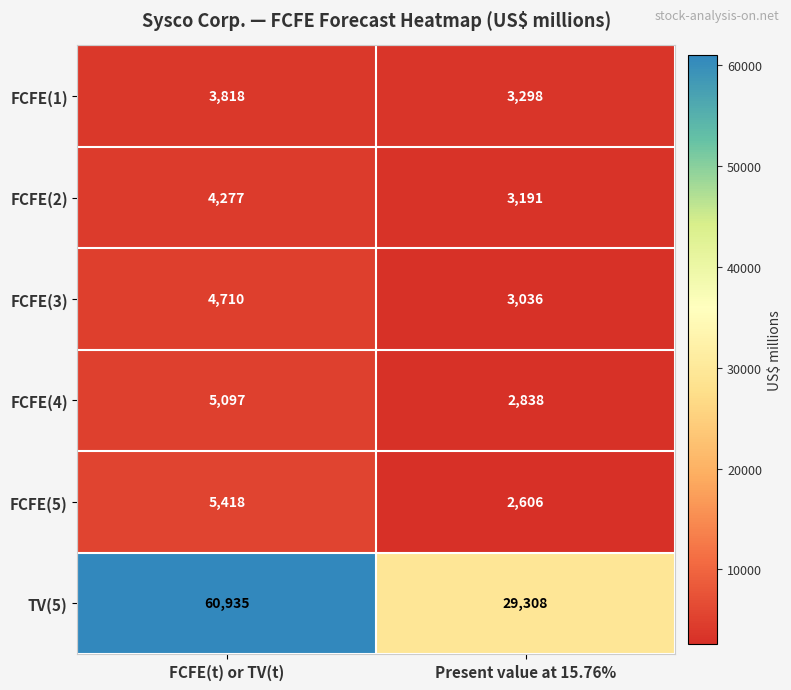

Between FCFE(t) or TV(t) and Present value at 15.76%, which series saw the biggest shift?

TV(5)